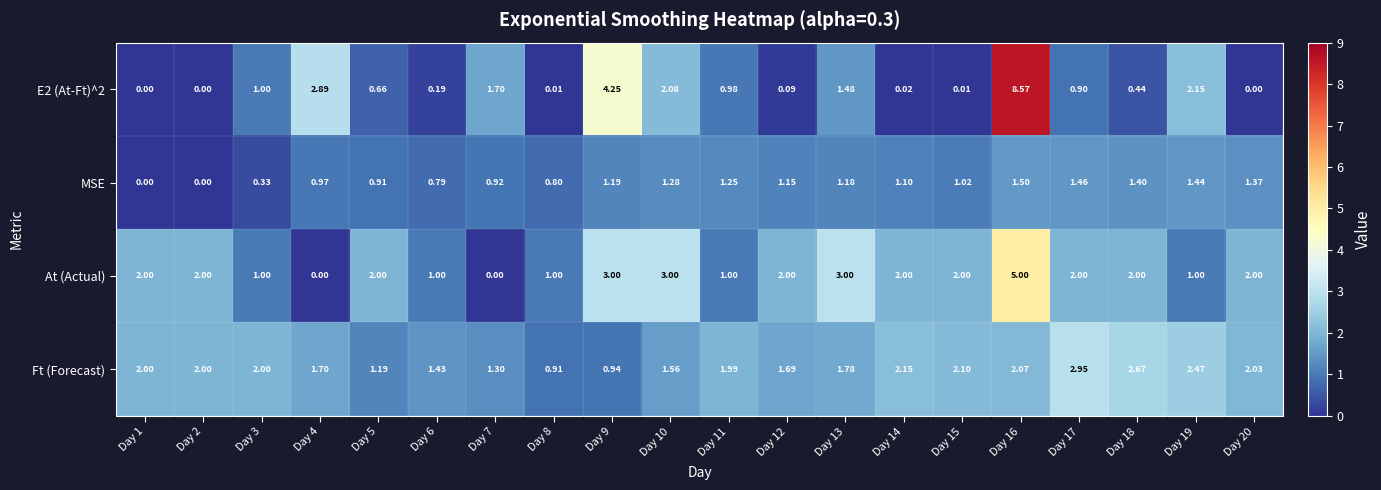

Is the value of At (Actual) at Day 20 greater than the value of E2 (At-Ft)^2 at Day 9?

No